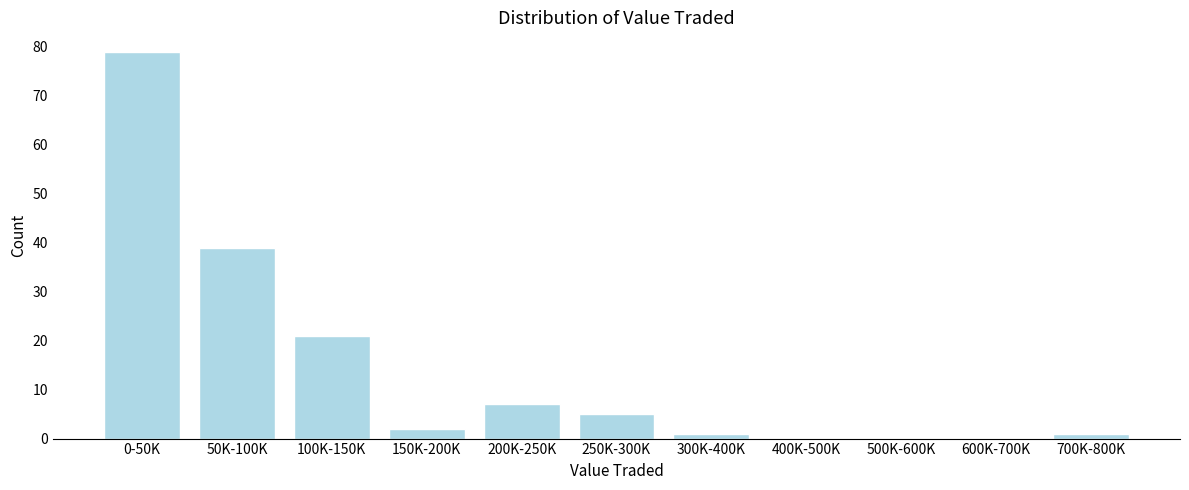

Reading right to left, transcribe all the data shown in this chart.

700K-800K=1	600K-700K=0	500K-600K=0	400K-500K=0	300K-400K=1	250K-300K=5	200K-250K=7	150K-200K=2	100K-150K=21	50K-100K=39	0-50K=79